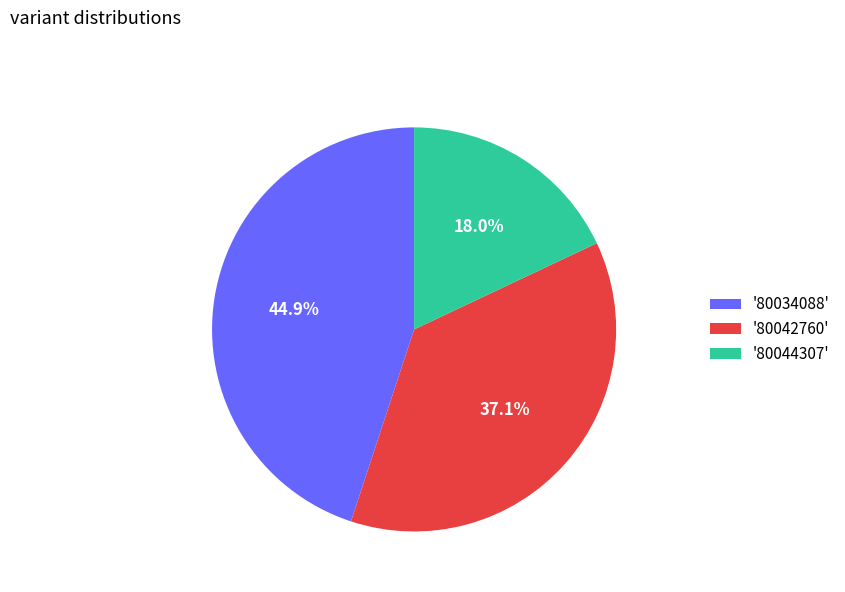

What is the largest slice in the pie chart?

'80034088'